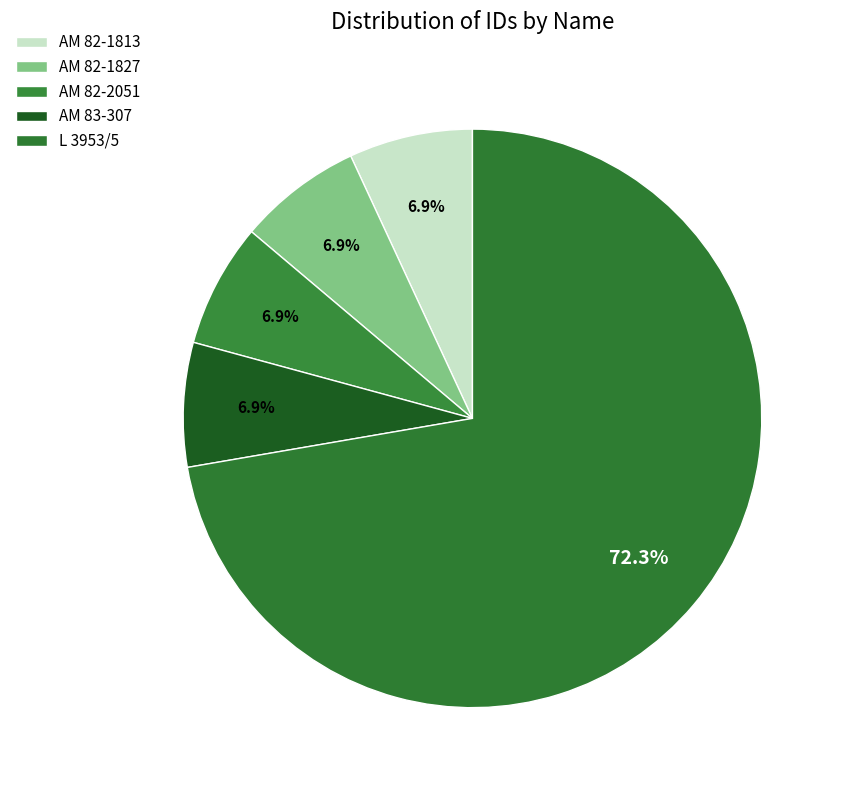

How many segments does this pie chart have?

5